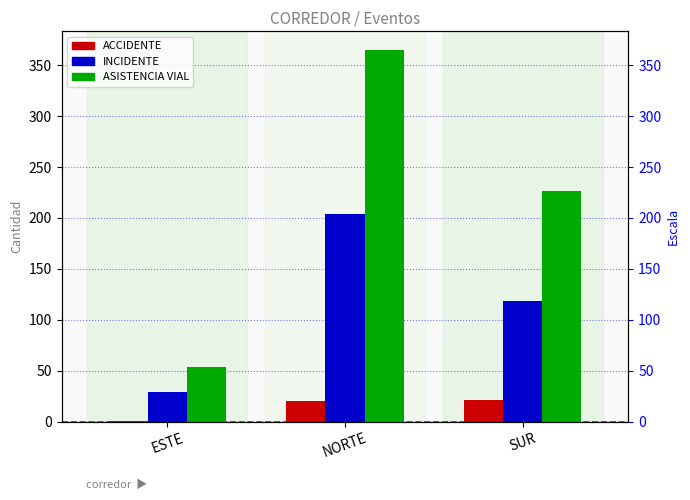

What are all the series names shown in the legend?

ACCIDENTE, INCIDENTE, ASISTENCIA VIAL